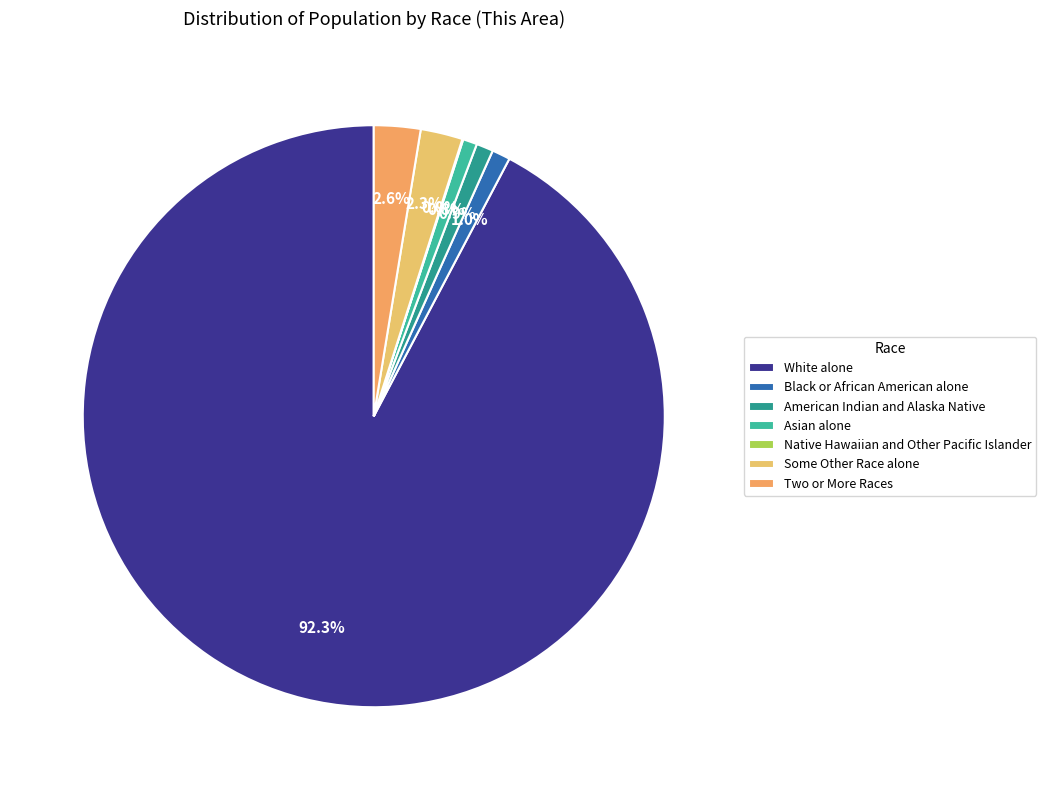

Which slice is the largest?

White alone